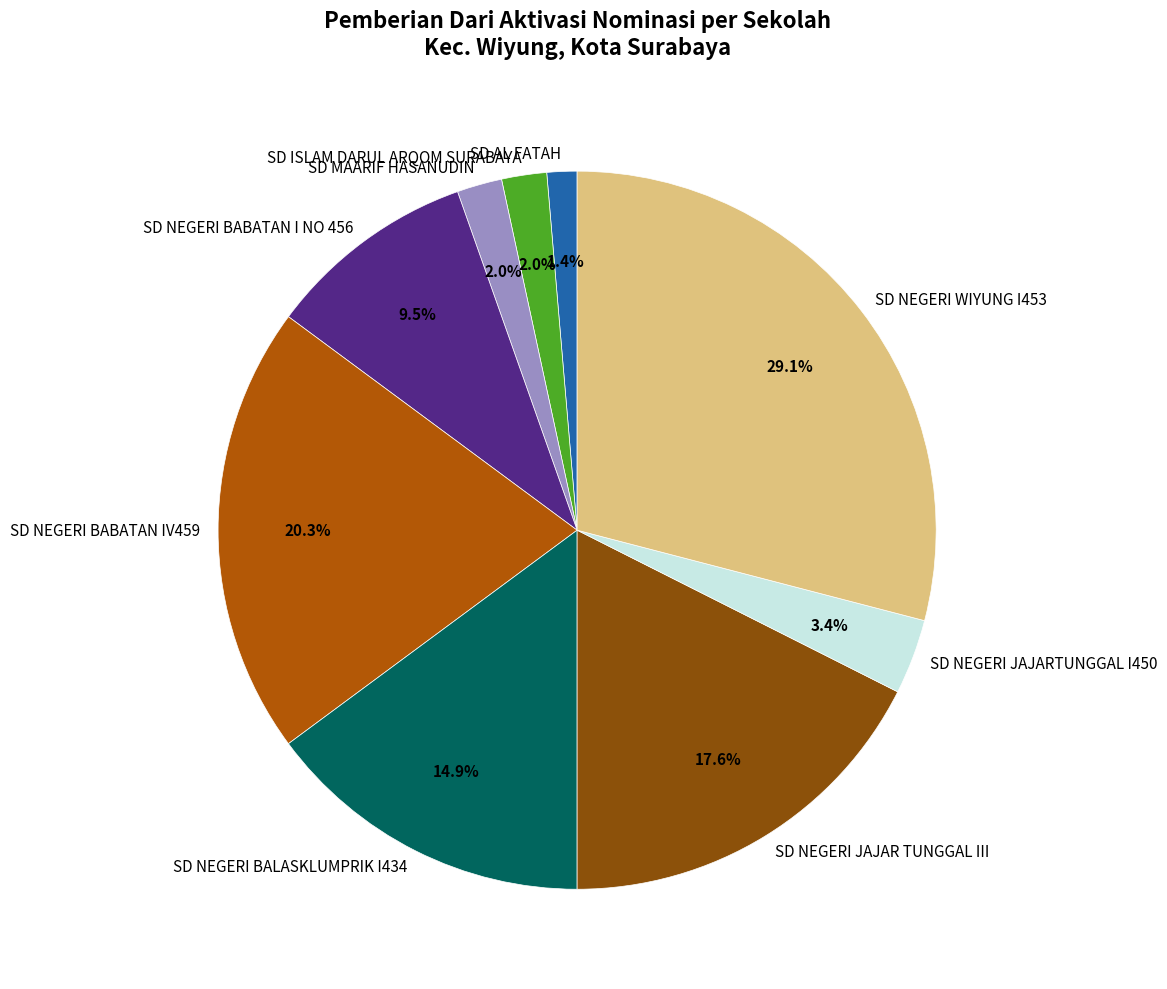

Which slice is the largest?

SD NEGERI WIYUNG I453